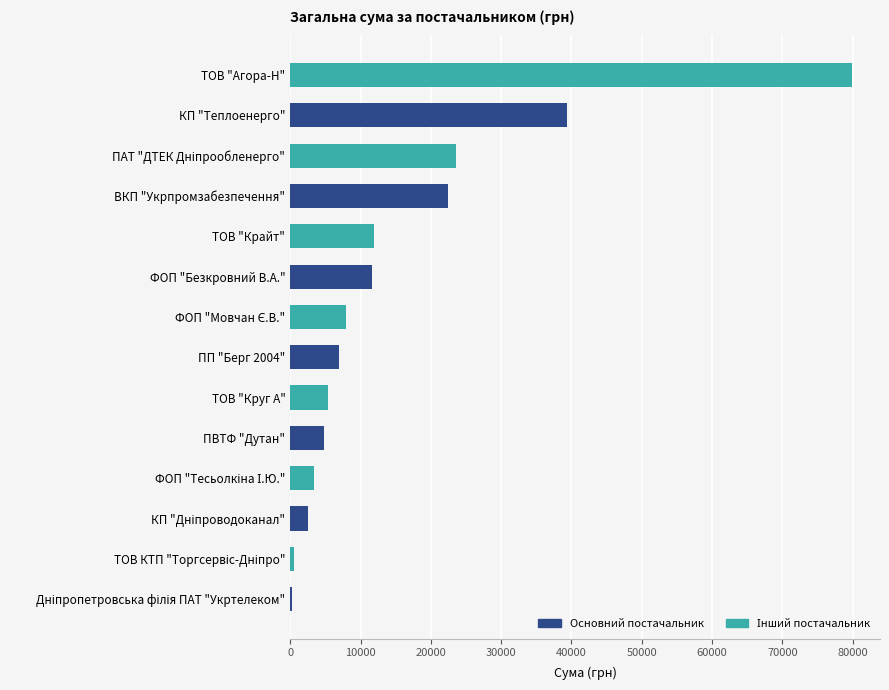

Which category has the highest value in the Основний постачальник series?

КП "Теплоенерго"